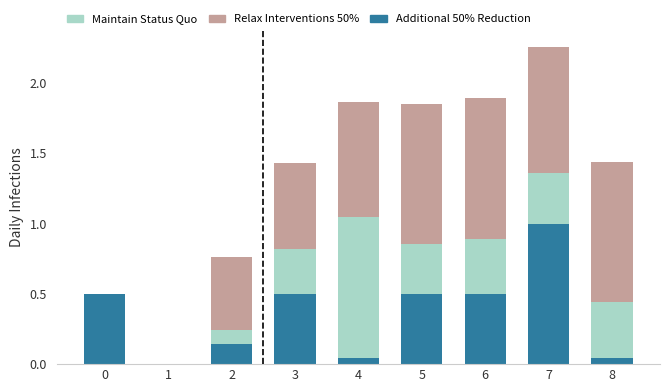

What are all the series names shown in the legend?

Maintain Status Quo, Relax Interventions 50%, Additional 50% Reduction